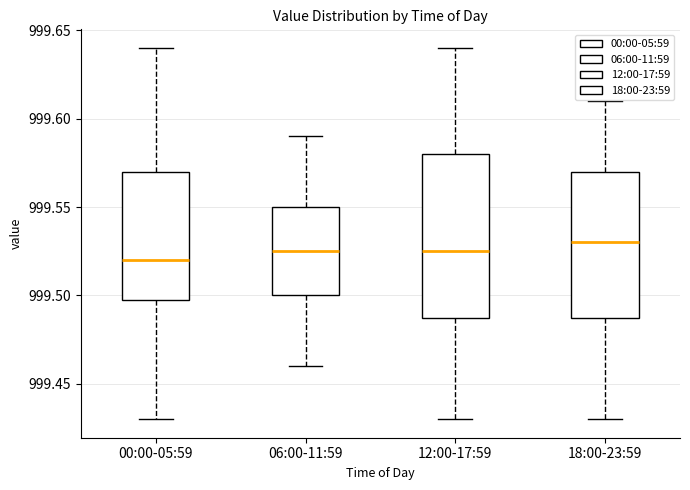

Comparing the boxes themselves (not the whiskers), which one is the tallest?

12:00-17:59